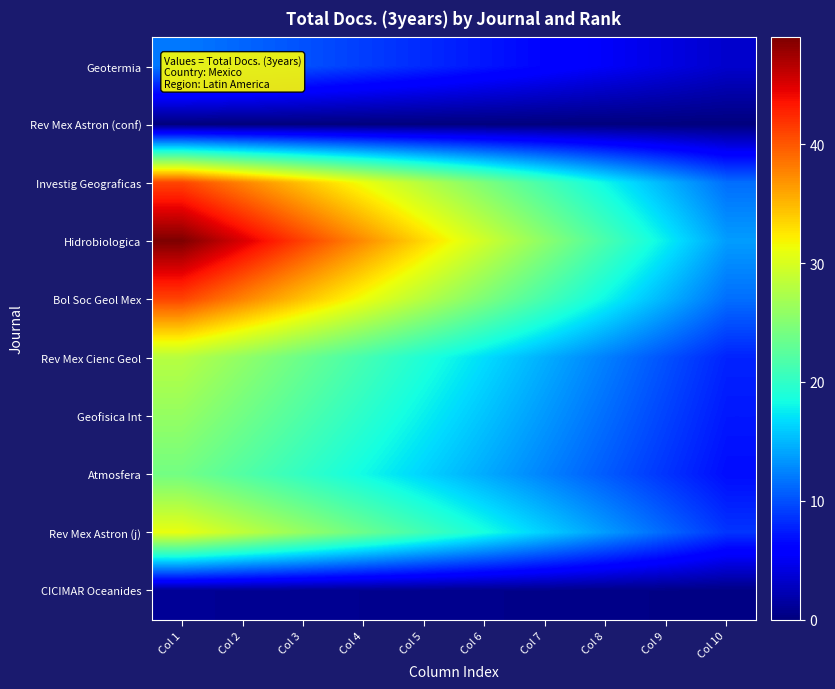

At Col 5, list the series in order from smallest to largest.

Rev Mex Astron (conf), CICIMAR Oceanides, Geotermia, Atmosfera, Geofisica Int, Rev Mex Cienc Geol, Rev Mex Astron (j), Investig Geograficas, Bol Soc Geol Mex, Hidrobiologica